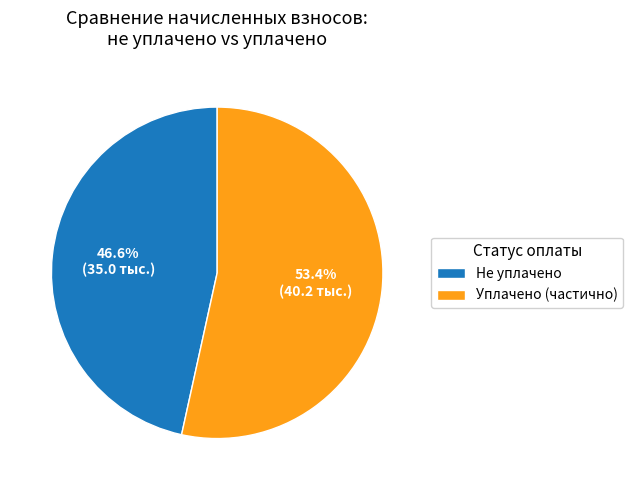

Rank the categories by value from highest to lowest.

Уплачено (частично), Не уплачено